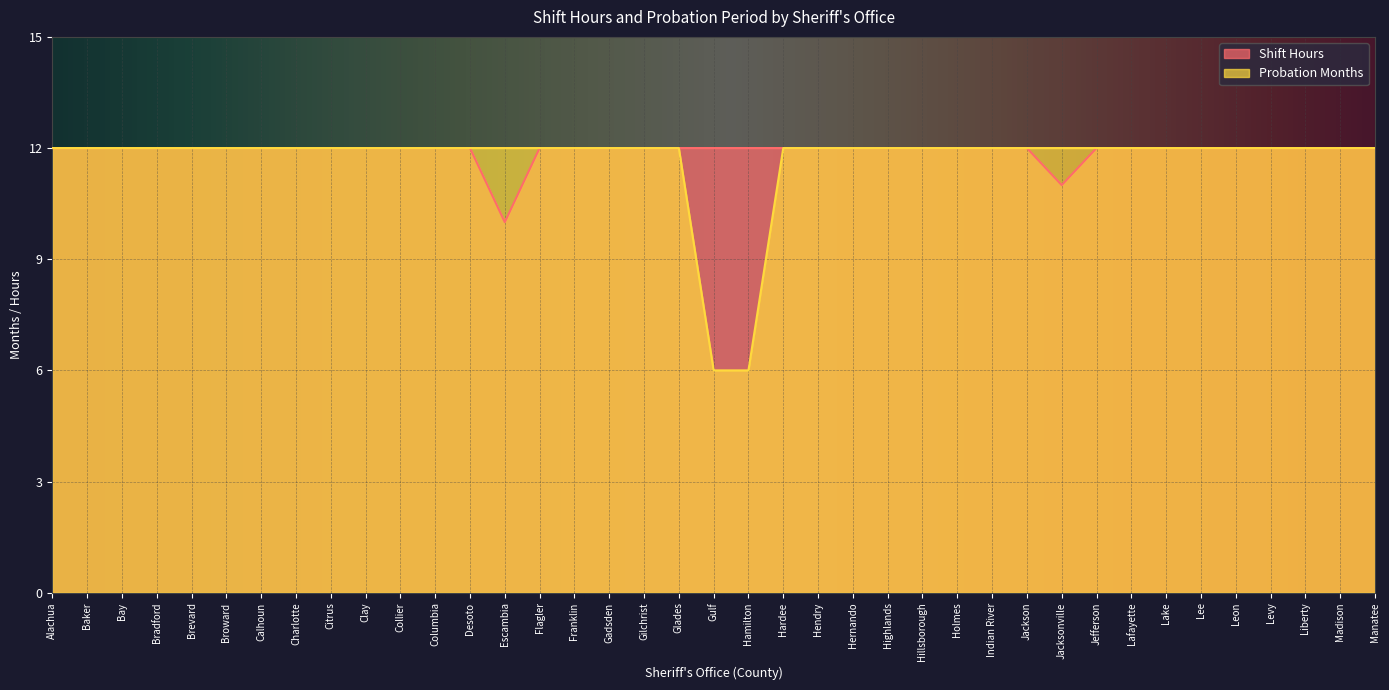

What is the label of the 28th point from the left?

Indian River